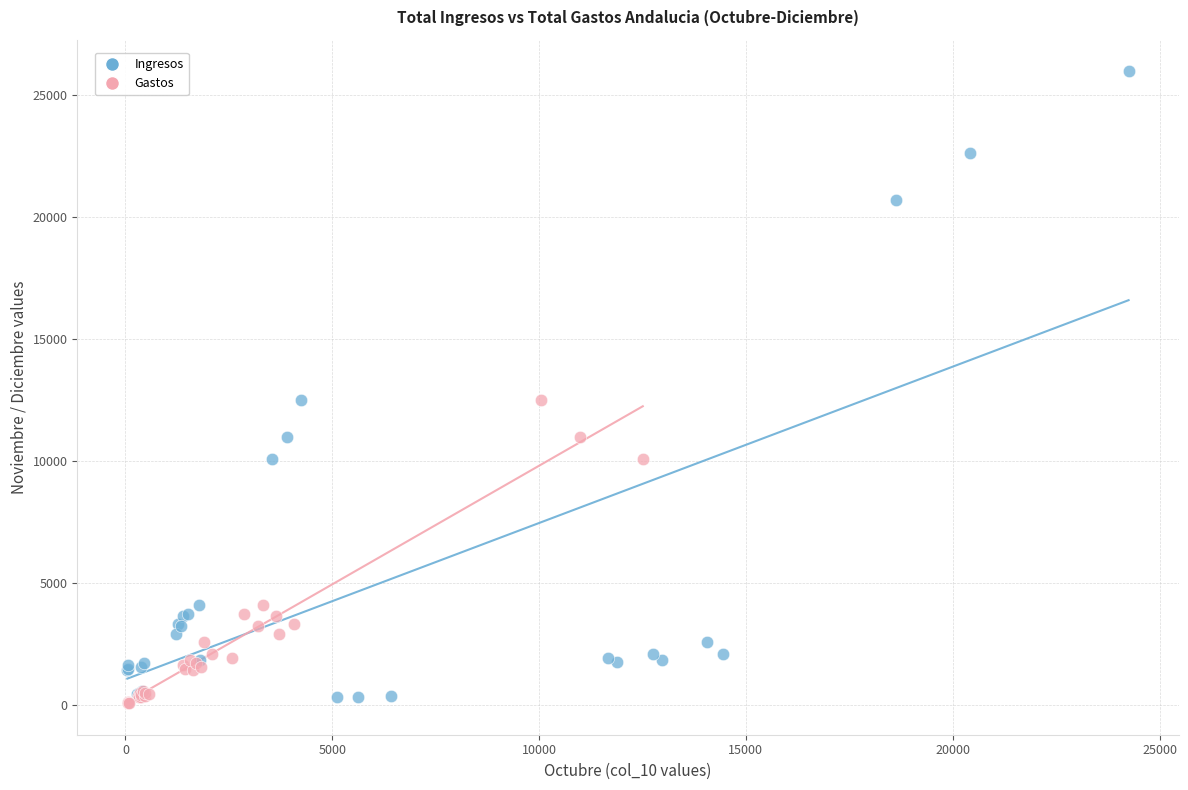

Which series has the largest Y range (max minus min)?

Ingresos